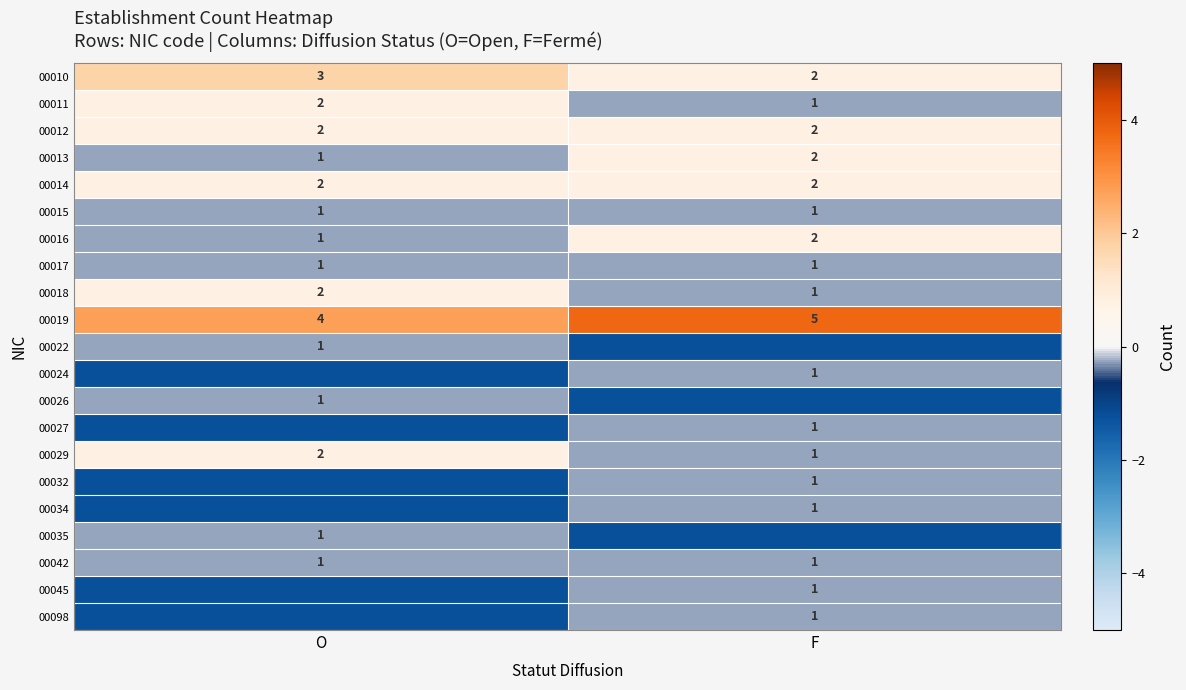

At which label is 00010 closest to 2?

F